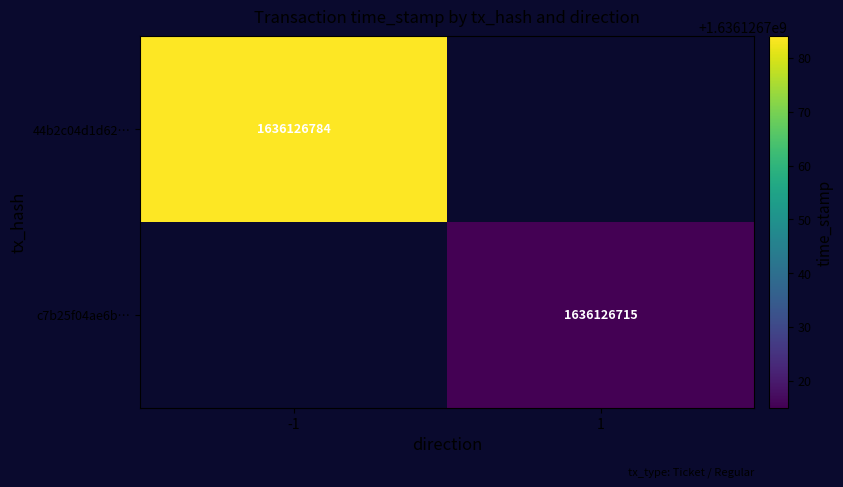

Is it true that 44b2c04d1d629c09cc532bdb1d9b7b05c5d9052 equals -2 at direction?

False